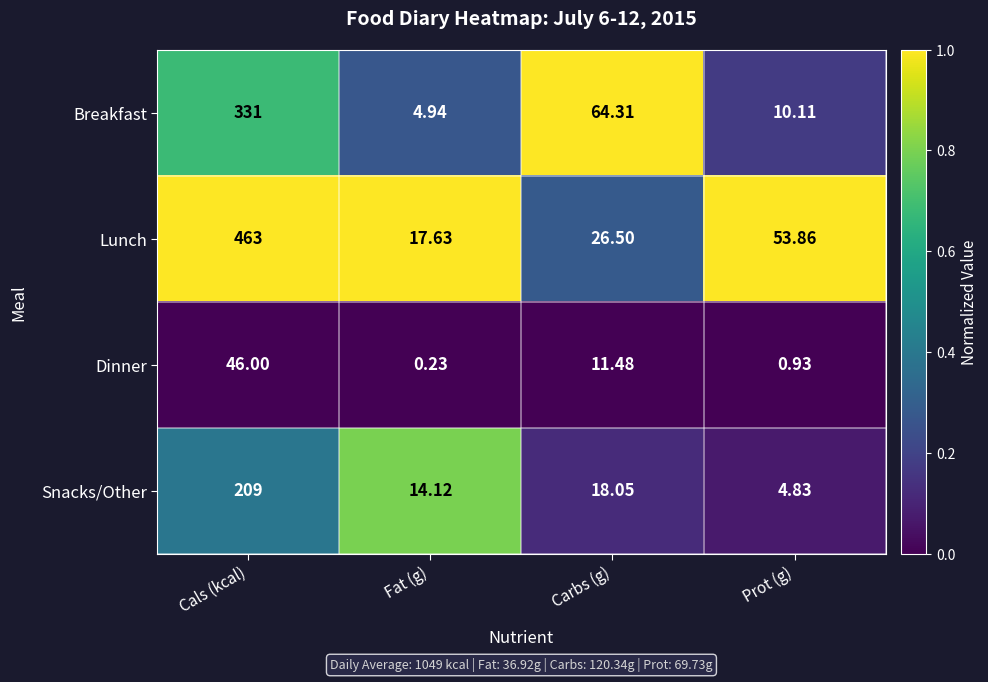

Rank the series by their average value, from lowest to highest.

Dinner, Snacks/Other, Breakfast, Lunch